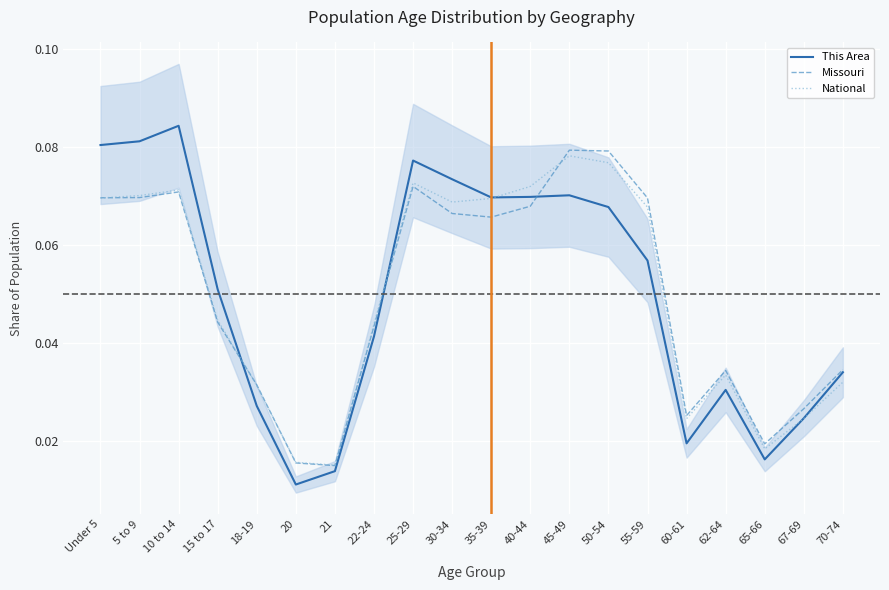

Rank the categories by Missouri value from lowest to highest.

21, 20, 65-66, 60-61, 67-69, 18-19, 62-64, 70-74, 22-24, 15 to 17, 35-39, 30-34, 40-44, 55-59, Under 5, 5 to 9, 10 to 14, 25-29, 50-54, 45-49